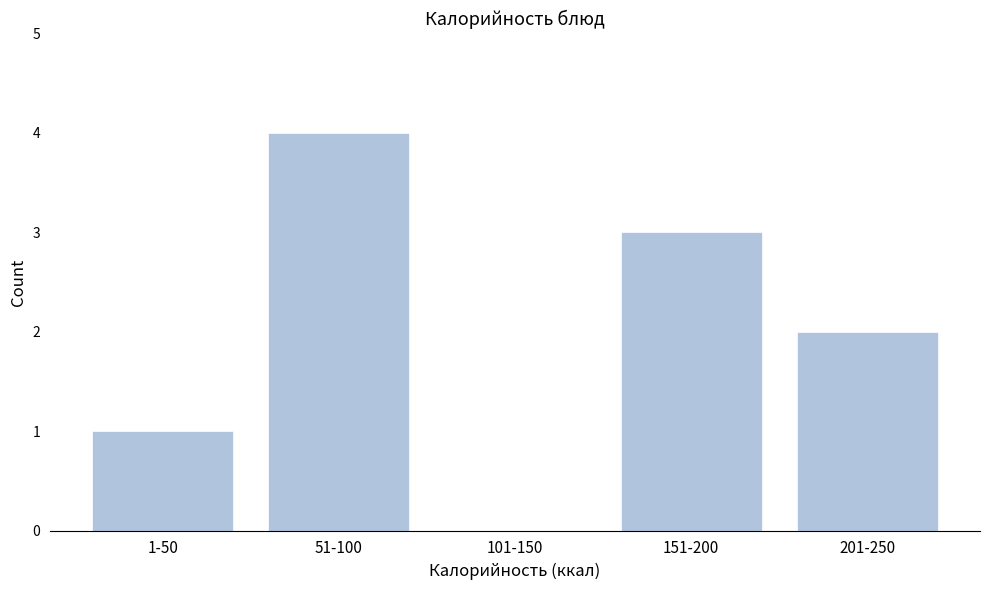

Reading left to right, list all the values displayed in this chart.

1-50=1	51-100=4	101-150=0	151-200=3	201-250=2